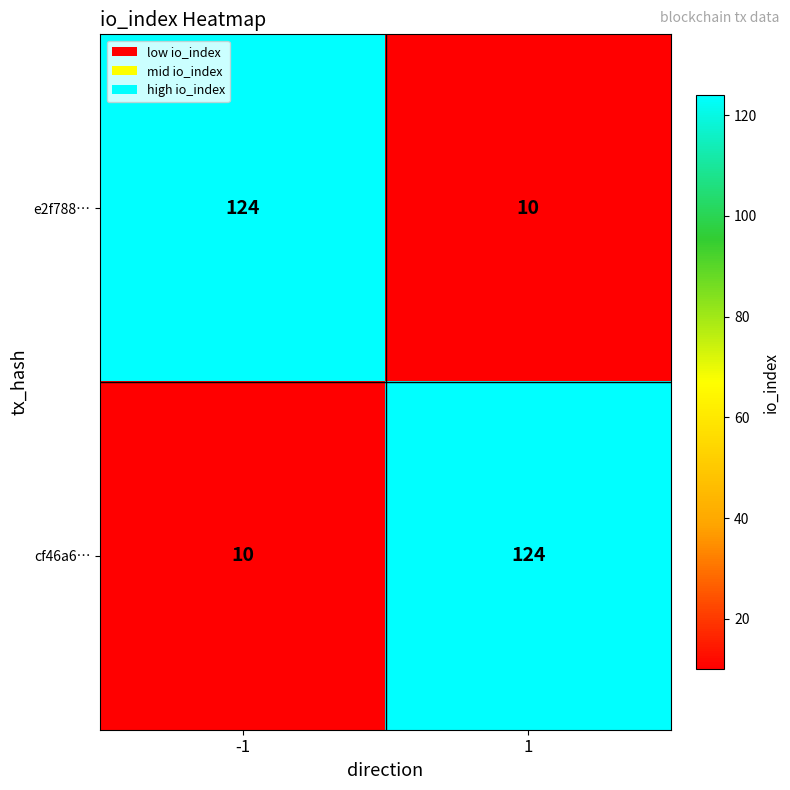

Is it true that cf46a6… equals 17 at -1?

False